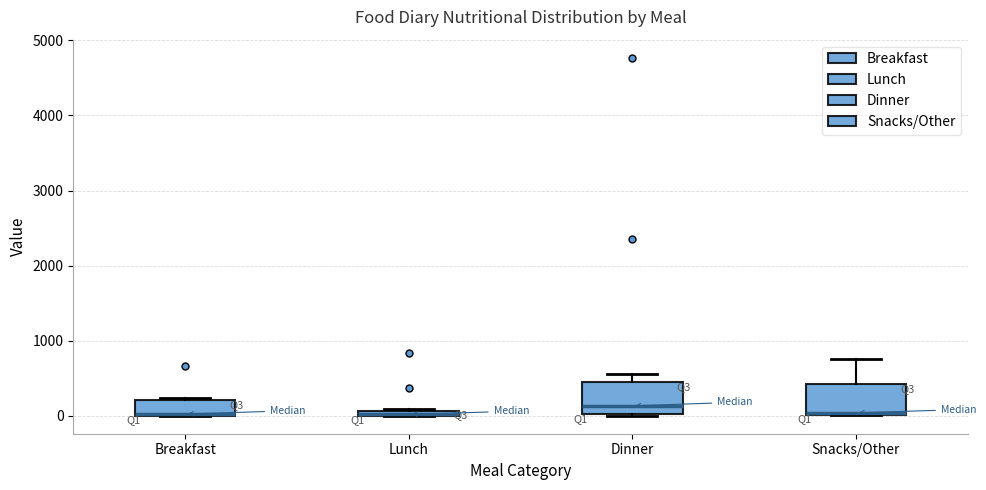

Where does the median line of the box for Dinner sit on the y-axis? The values are not printed on the chart, so give them approximately, as read against the axis.

100